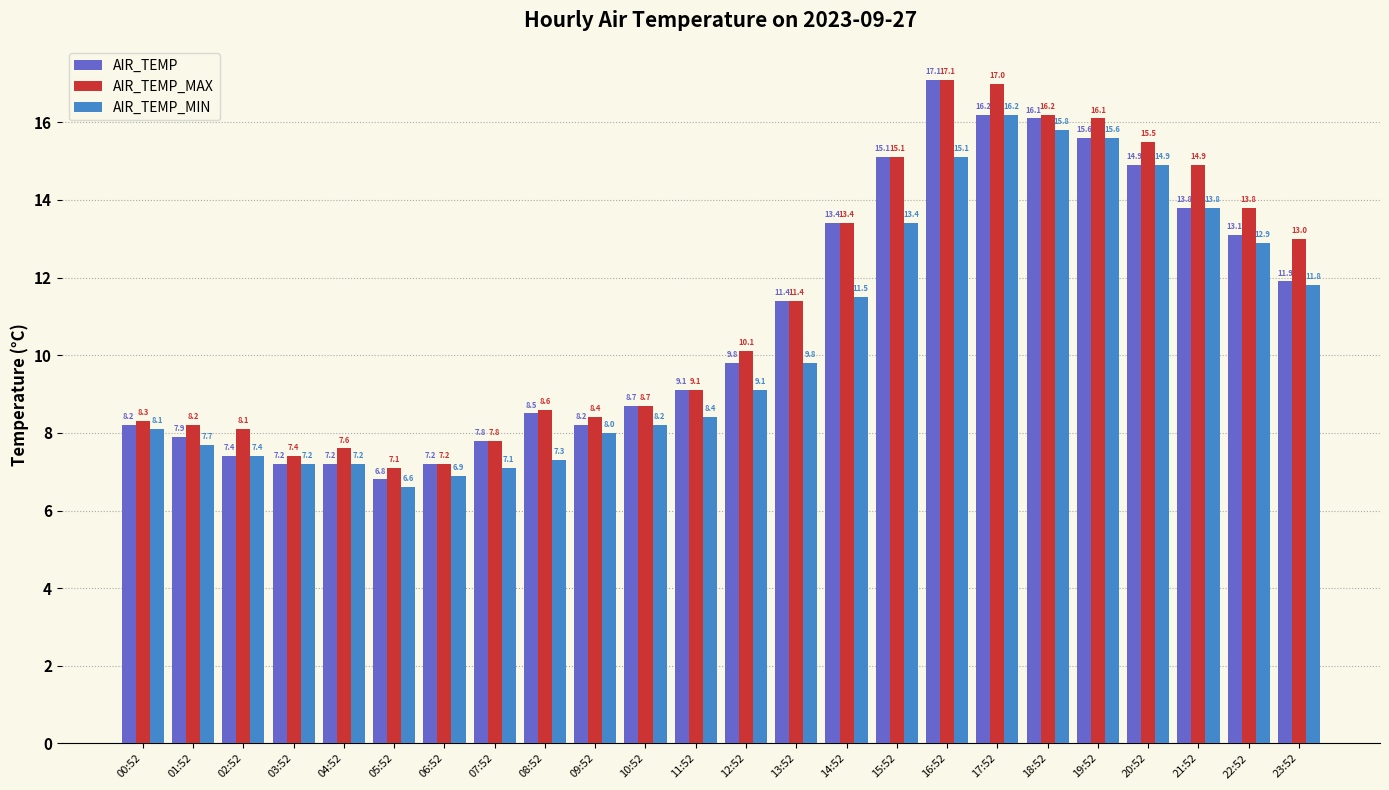

What is the minimum value for AIR_TEMP?

6.8